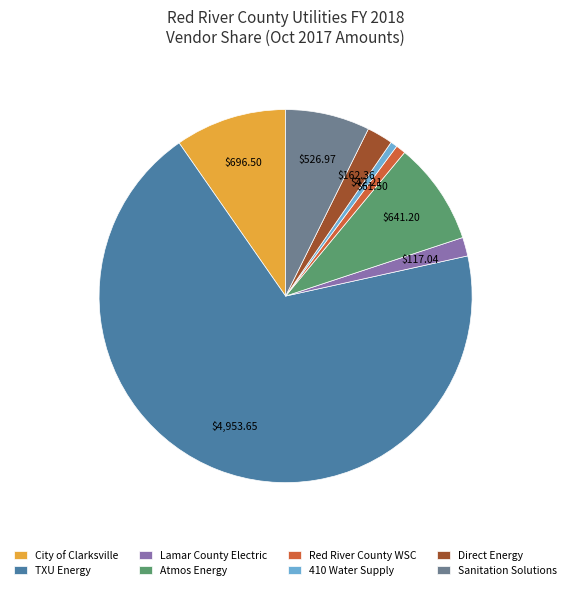

What is the ratio of the value at Sanitation Solutions to the value at Lamar County Electric?

4.5